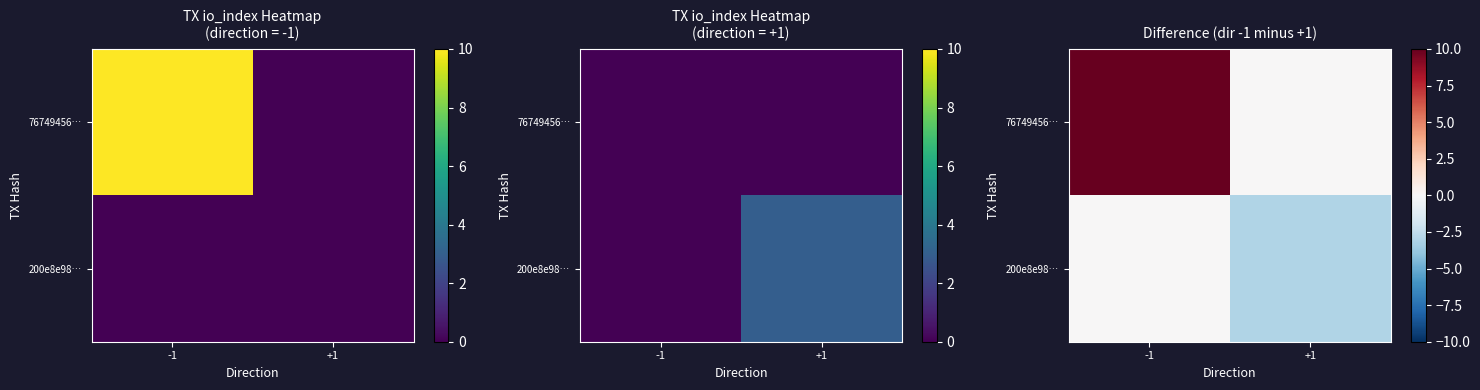

At -1, list the series in order from smallest to largest.

200e8e98…, 76749456…